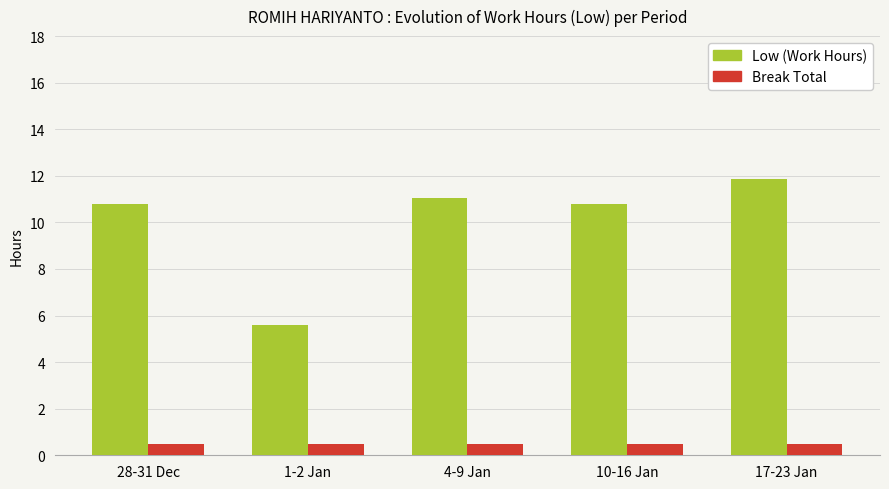

Reading left to right, list all the values displayed in this chart.

Low (Work Hours): 10.8	5.6	11.0	10.8	11.9
Break Total: 0.5	0.5	0.5	0.5	0.5